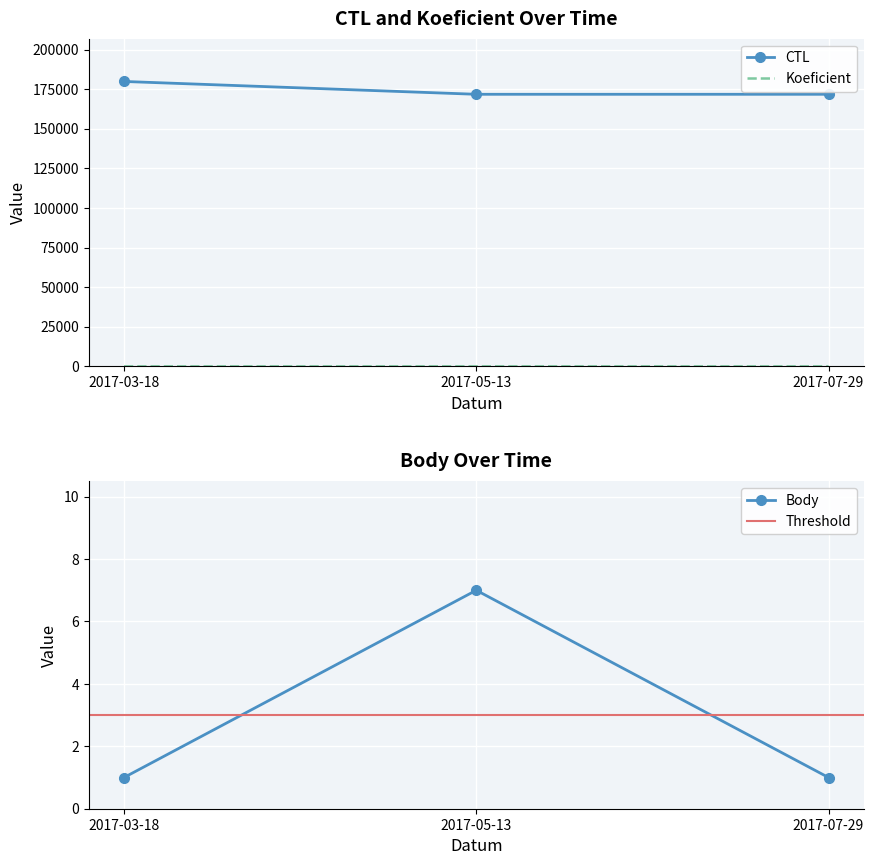

What is the sum of the CTL values at 2017-07-29 and 2017-05-13?

343608